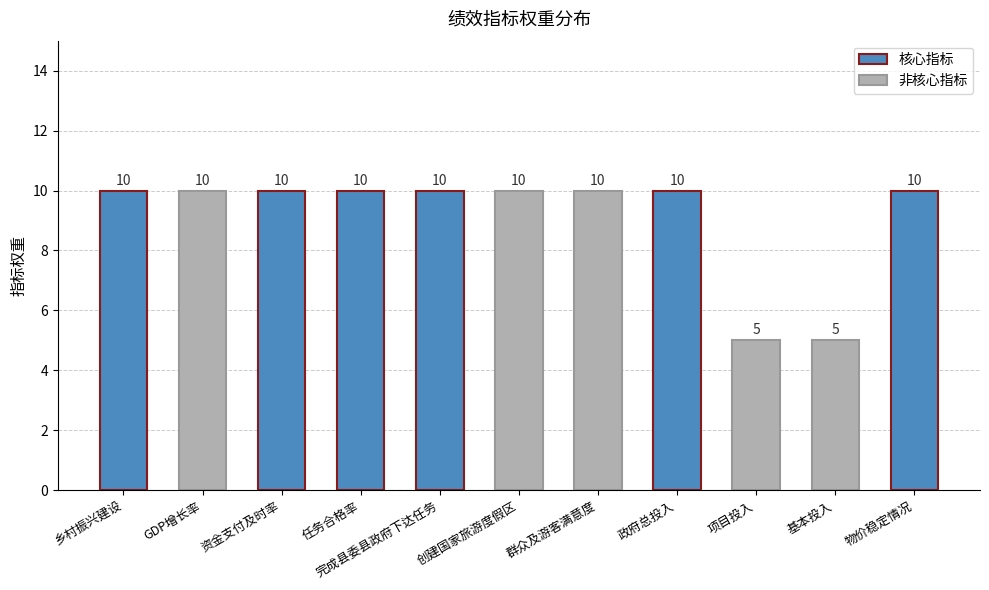

Are the bars grouped side by side (vs. stacked)?

No